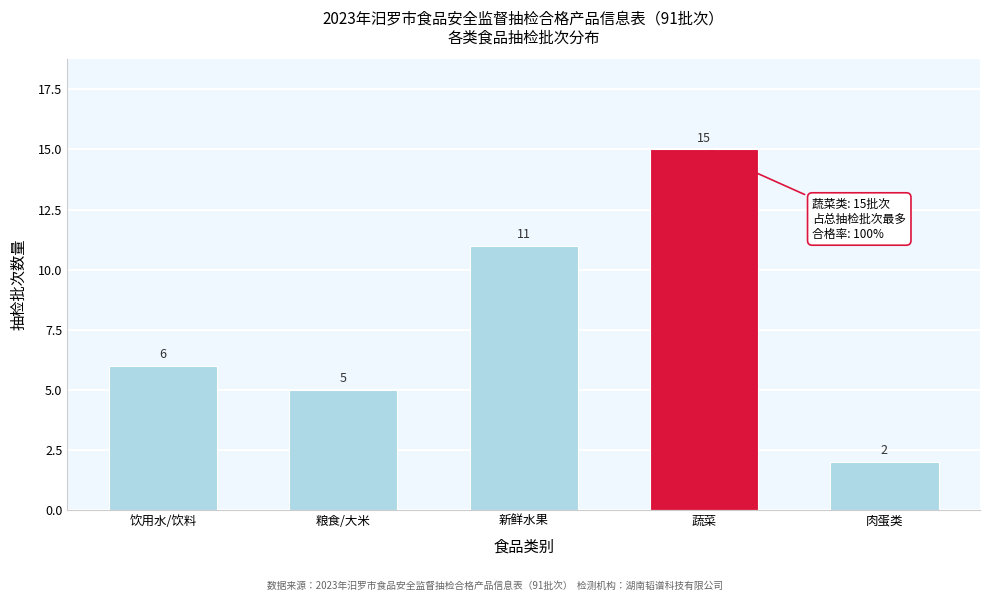

Reading left to right, list all the values displayed in this chart.

6	5	11	15	2